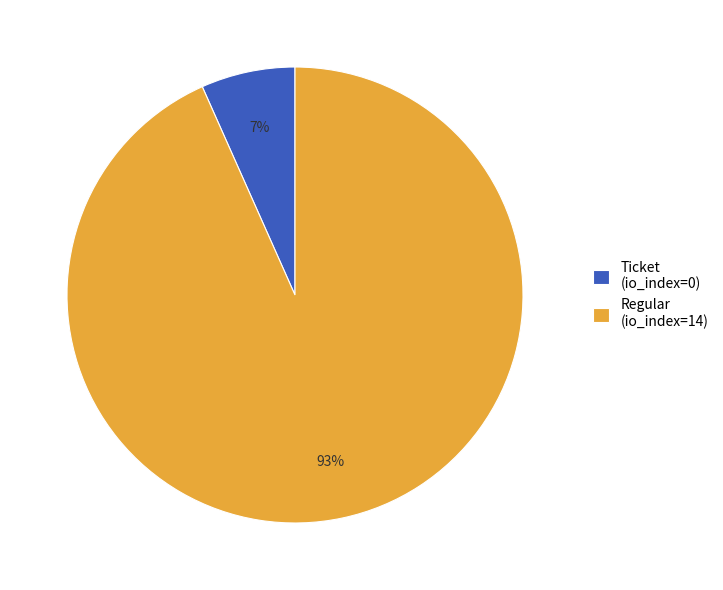

How many segments does this pie chart have?

2